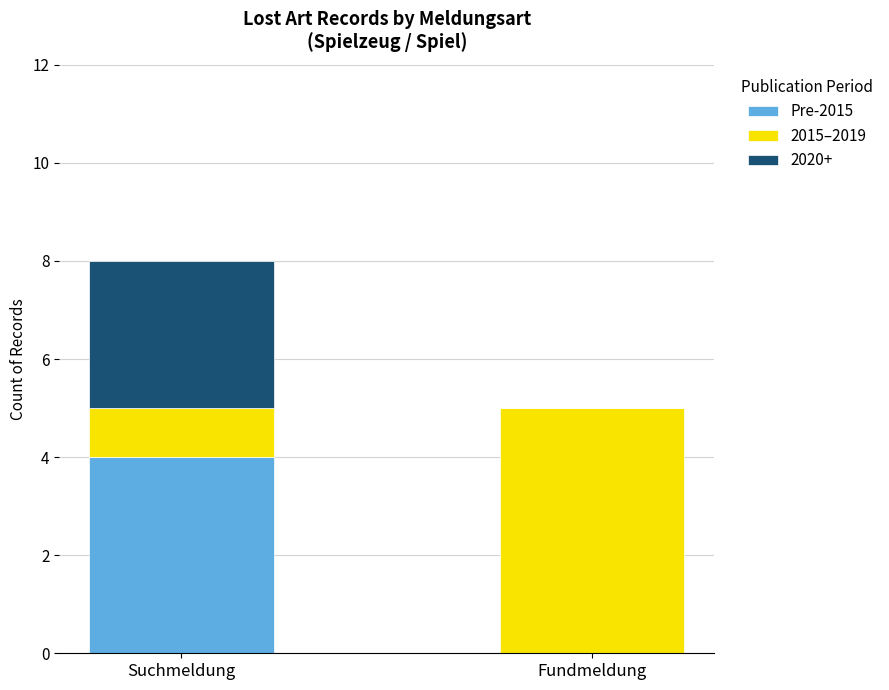

The value of Pre-2015 at Fundmeldung is 2. True or false?

False